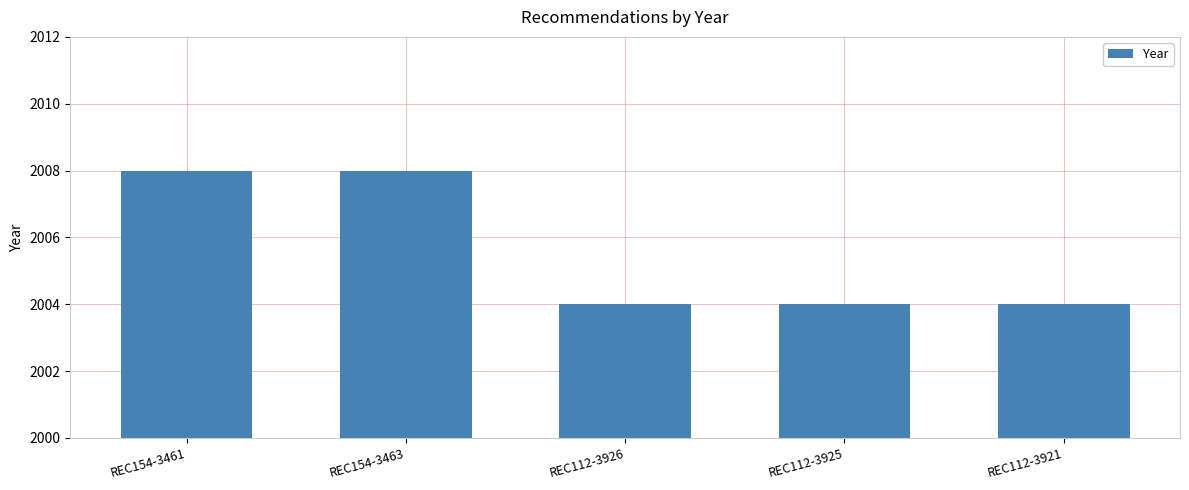

What is the change in value from REC154-3461 to REC112-3921?

-4